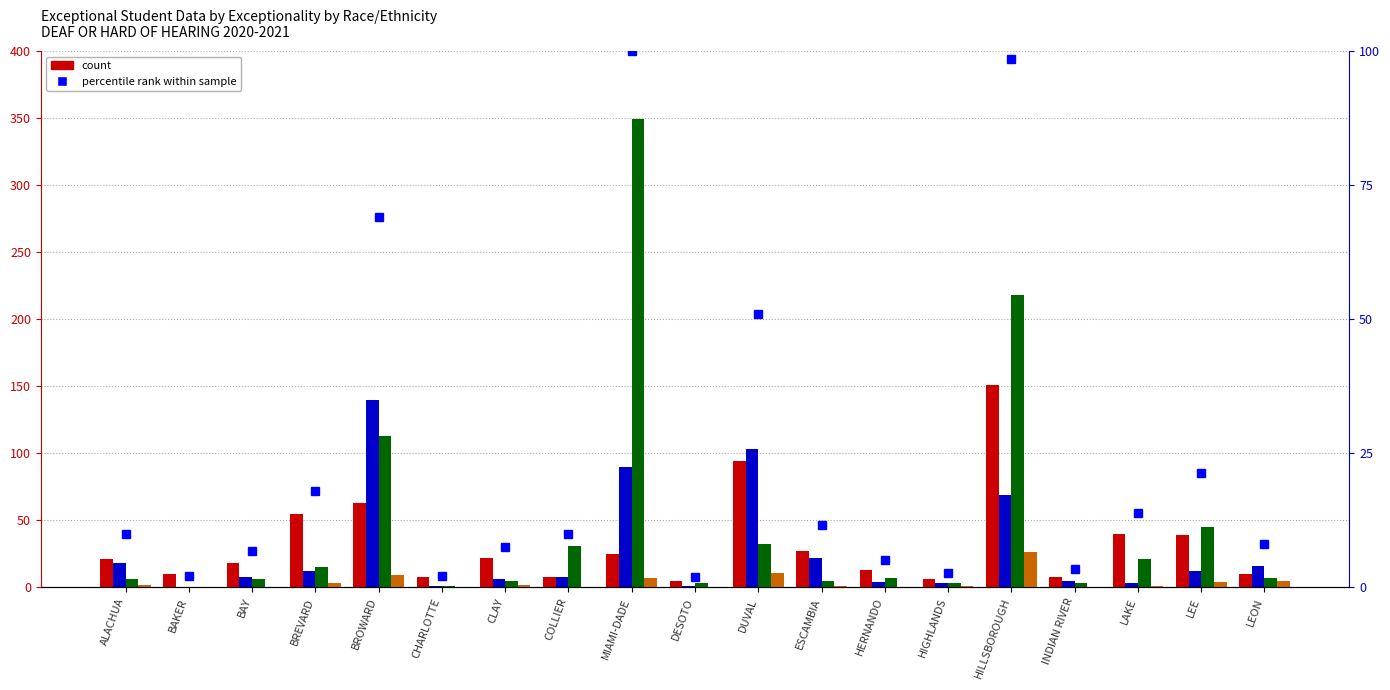

At which label does percentile rank within sample first exceed 9?

ALACHUA